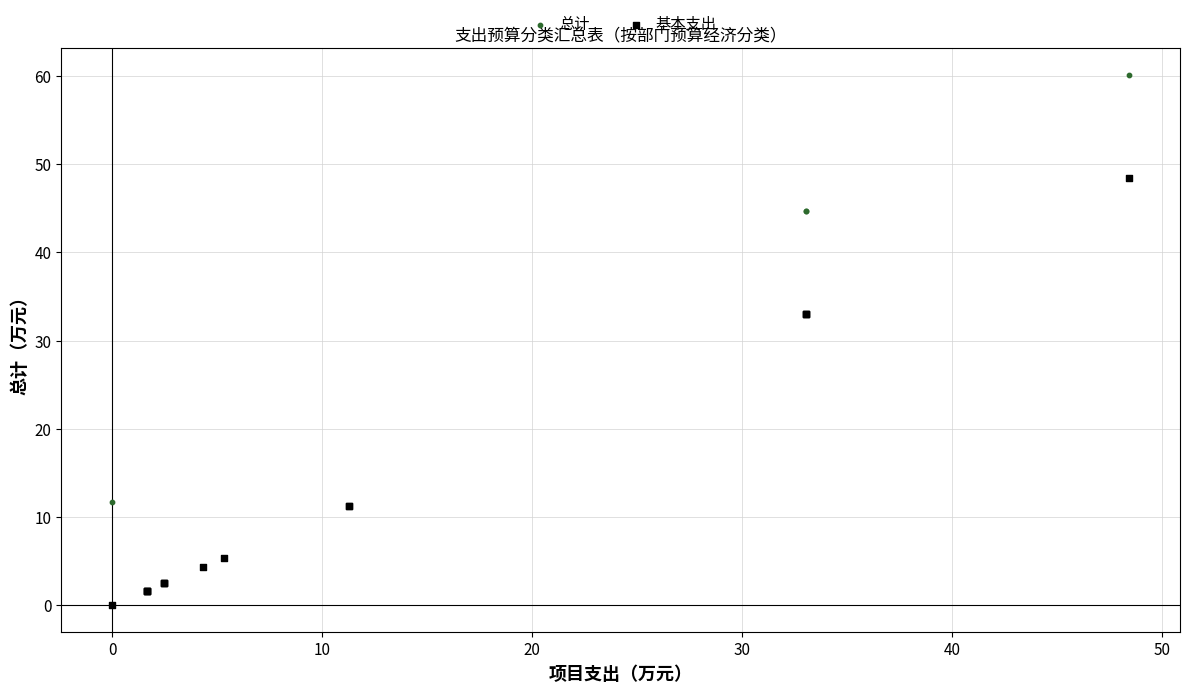

Which series reaches the maximum Y coordinate?

总计